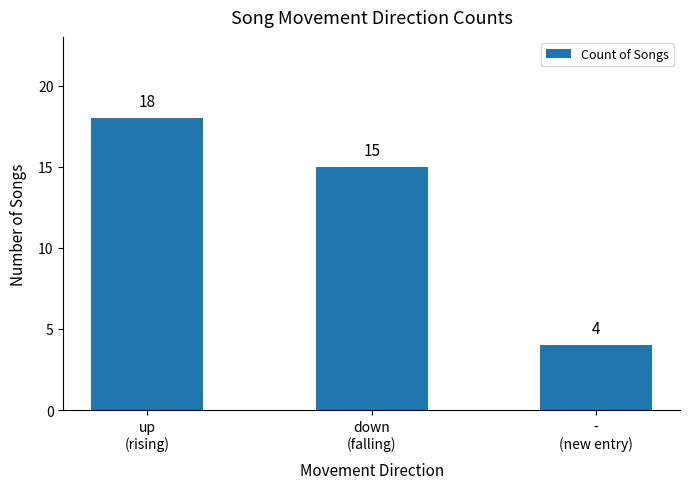

Where does the data first go above 15?

up
(rising)